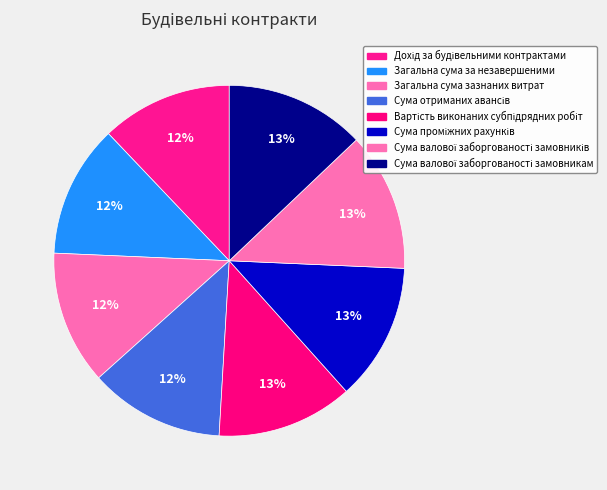

Is there any slice that represents more than half of the pie?

No